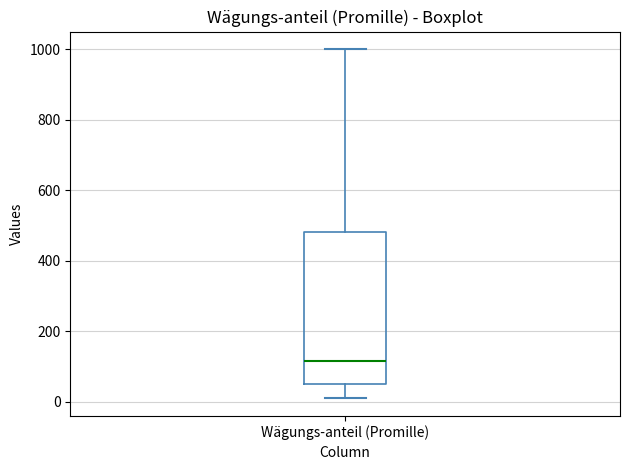

Where does the median line of the box for Wägungs-anteil (Promille) sit on the y-axis? The values are not printed on the chart, so give them approximately, as read against the axis.

120